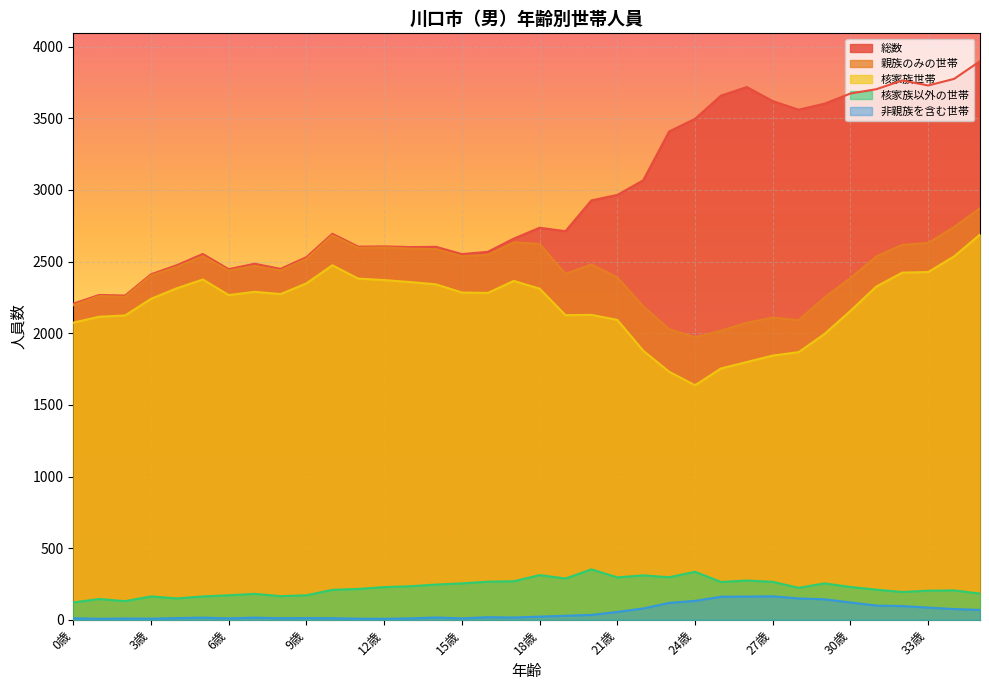

What value does the 親族のみの世帯 series have at 8歳, to the nearest 10?

2440